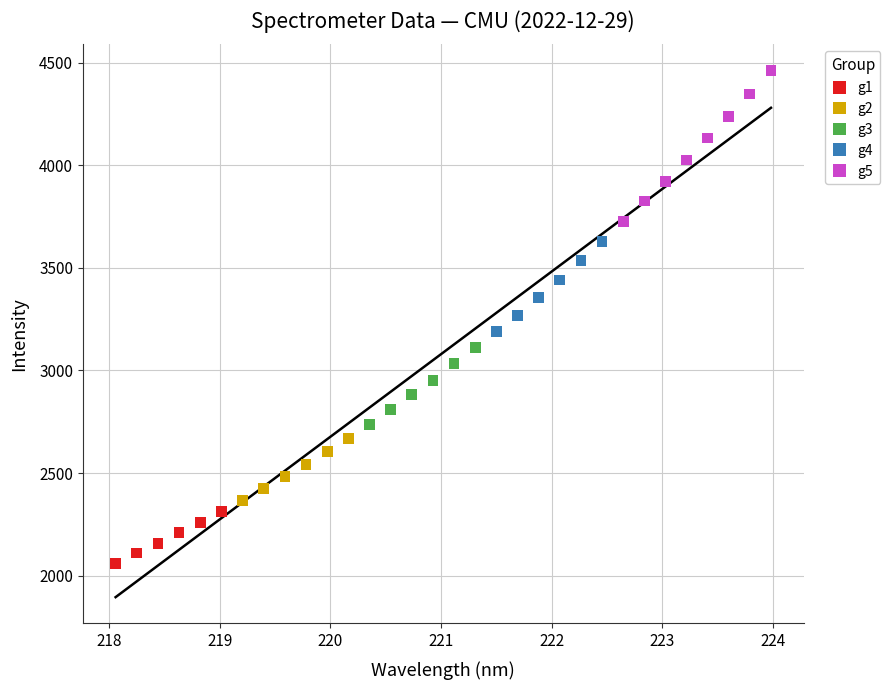

Which series reaches the minimum Y coordinate?

g1